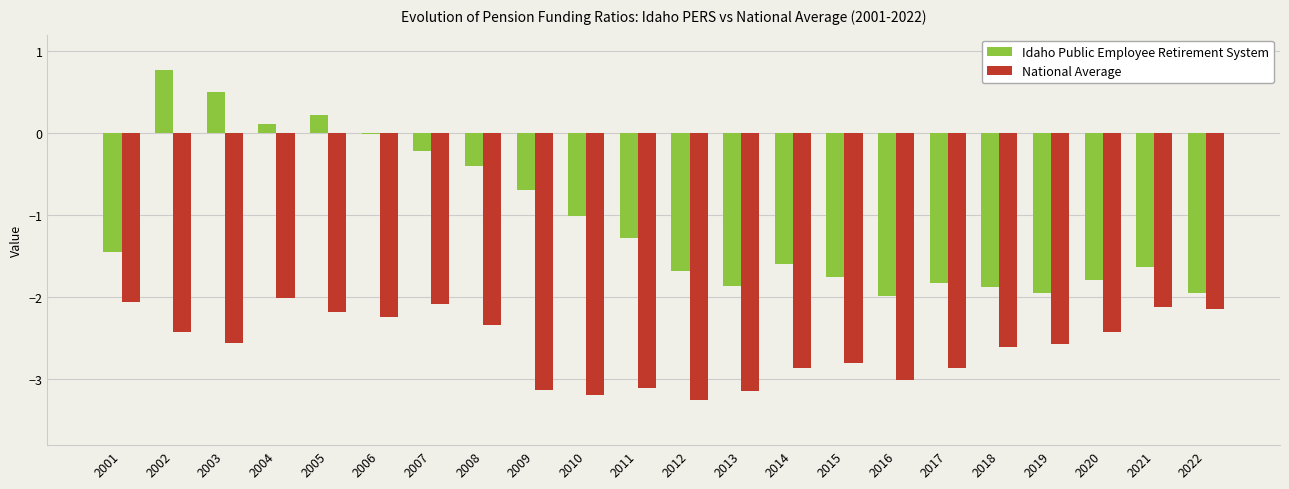

What are all the series names shown in the legend?

Idaho Public Employee Retirement System, National Average